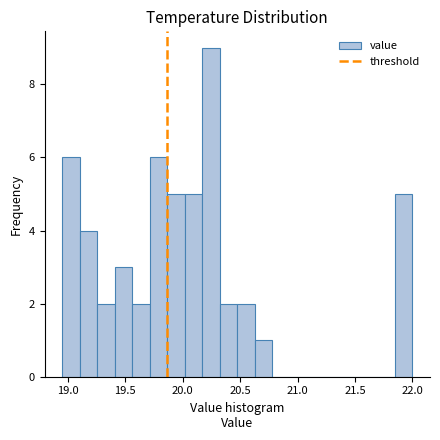

Read against the x-axis, roughly where is the centre of the tallest bar?

20.25